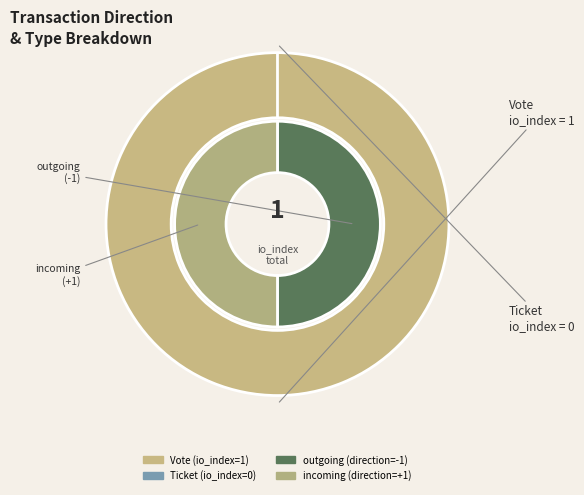

How many slices are in this pie chart?

2